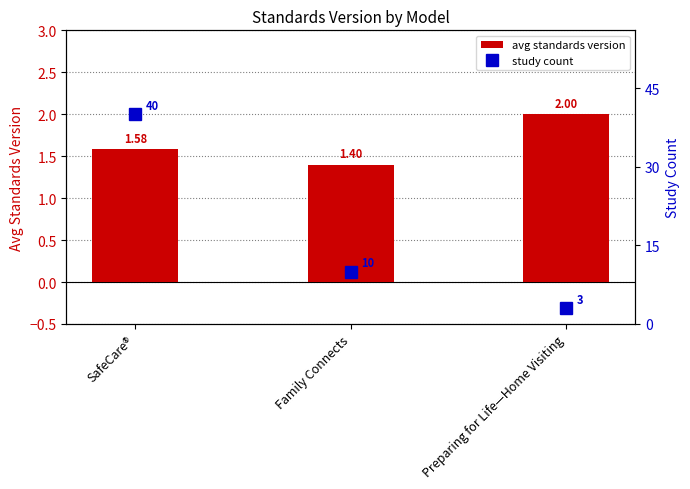

What is the sum of the avg standards version values at SafeCare® and Family Connects?

3.0